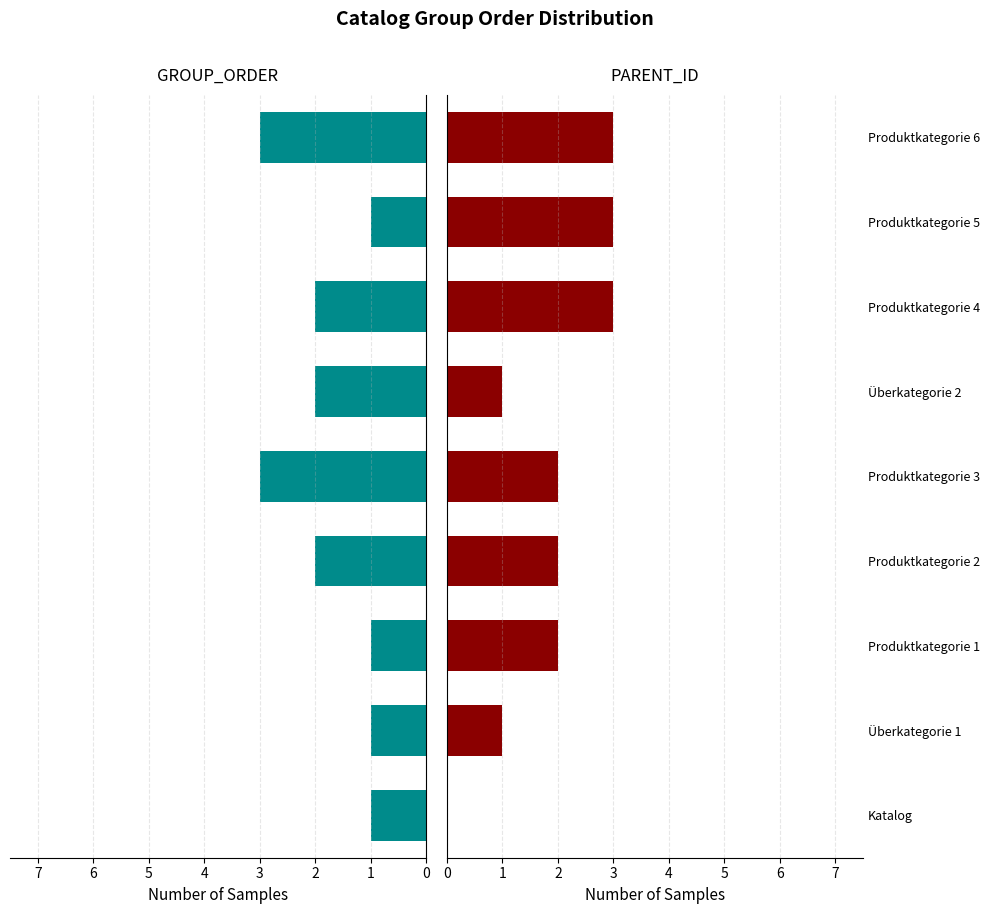

What is the spread (max minus min) of values at Produktkategorie 1?

1